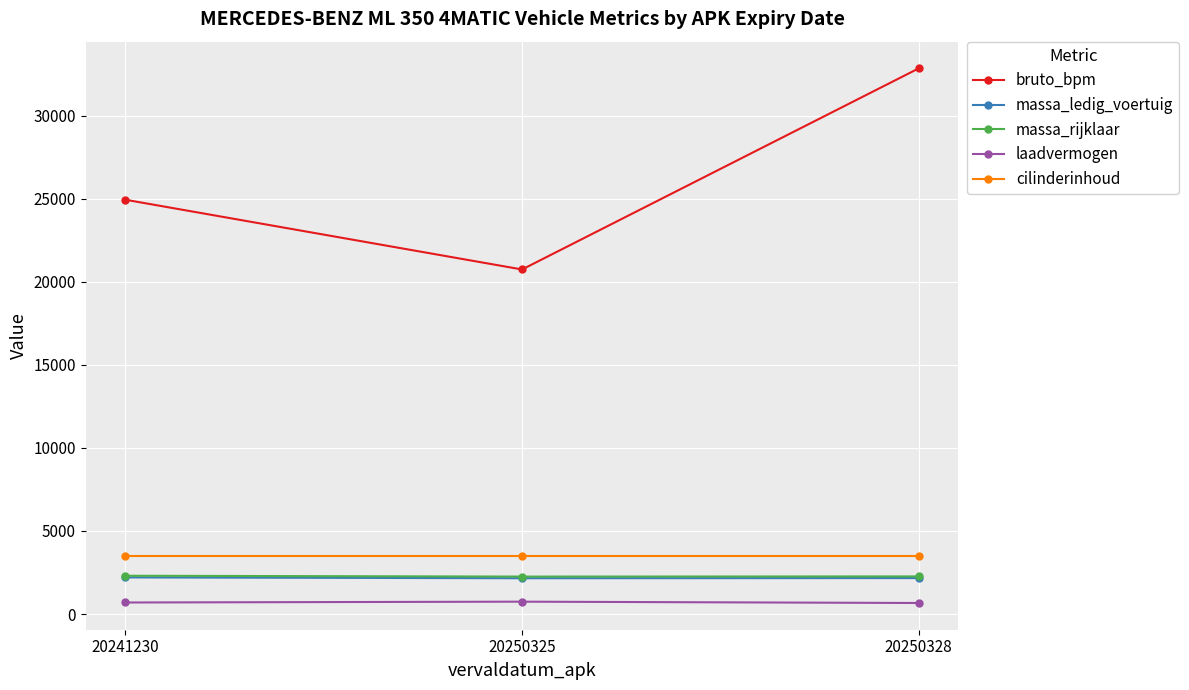

What is the value of the massa_ledig_voertuig point at the 3rd from the left?

2165